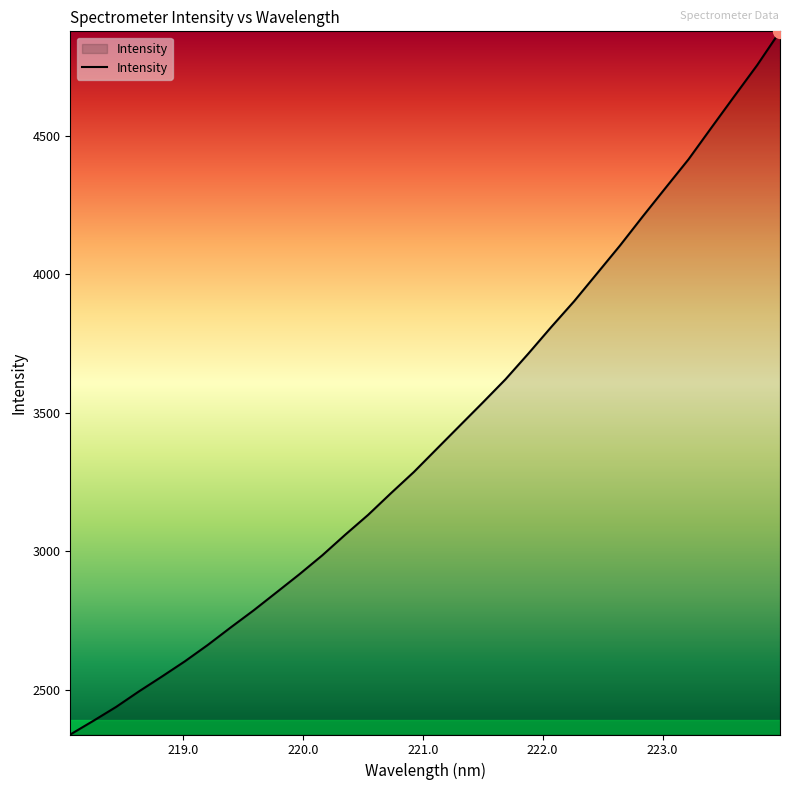

What is the sum of all values?

109676.3